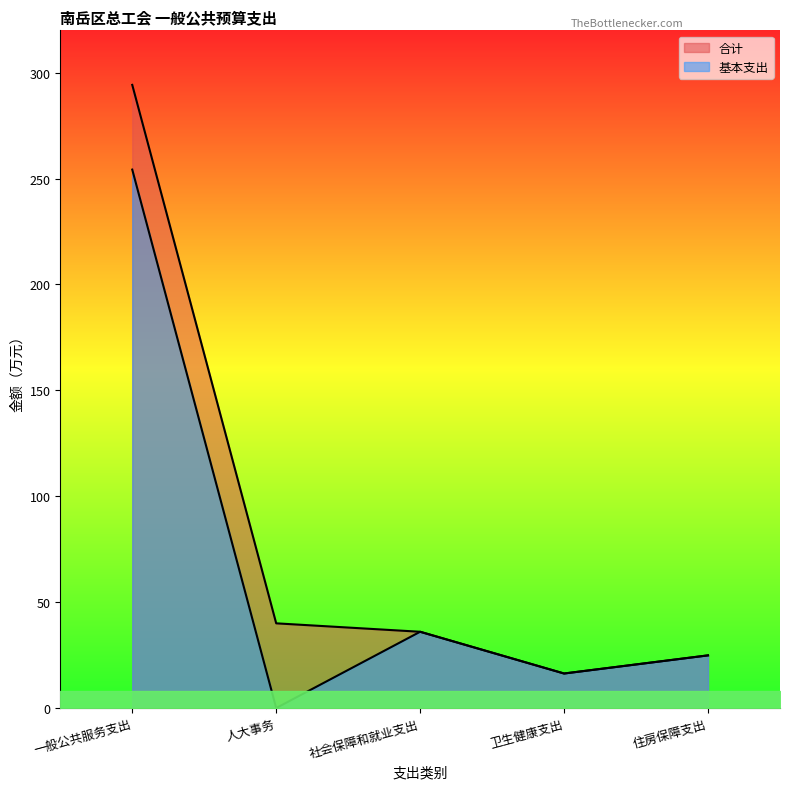

List the series in order of their peak value, highest first.

合计, 基本支出